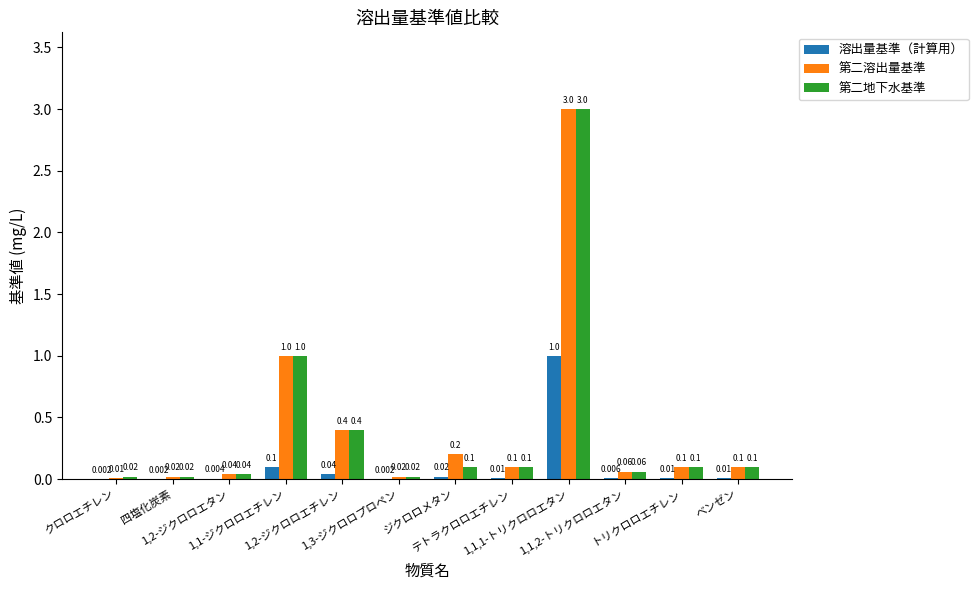

Which series has the largest total across all categories?

第二溶出量基準